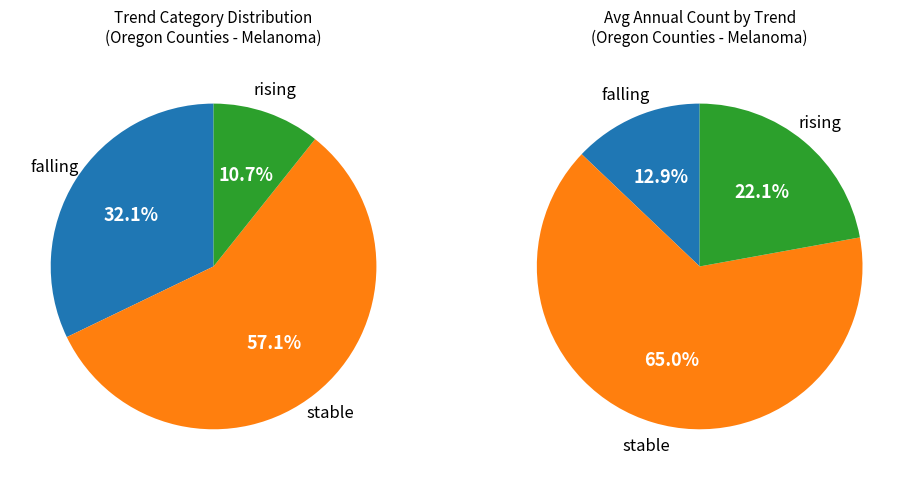

What percentage is the stable slice, to the nearest percent?

57%